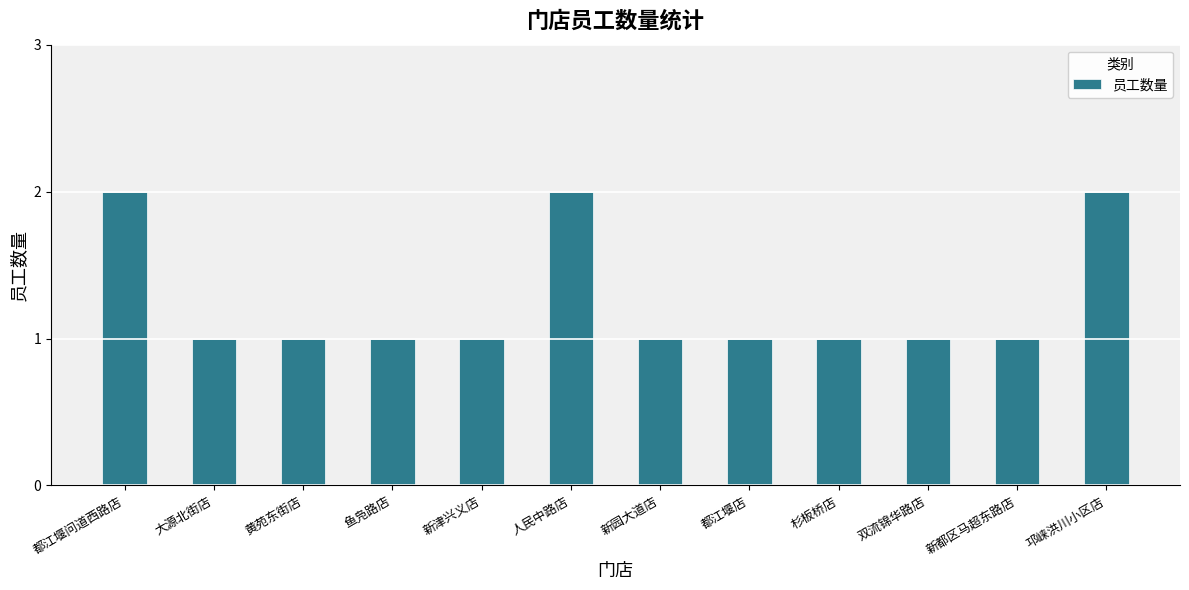

What is the label of the 4th bar from the left?

鱼凫路店